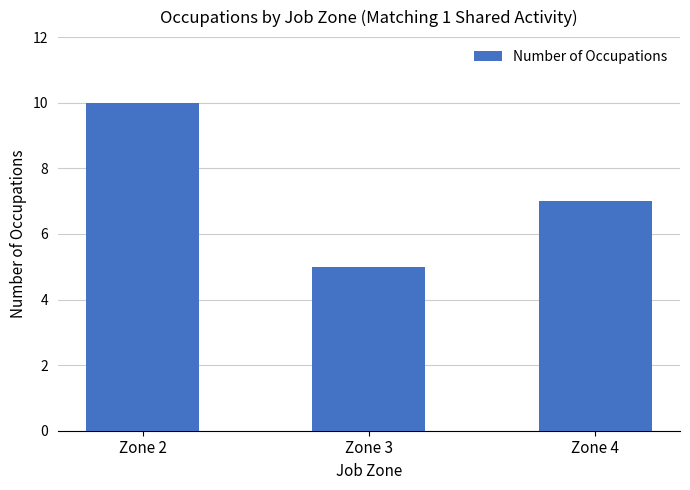

What is the greatest value displayed?

10